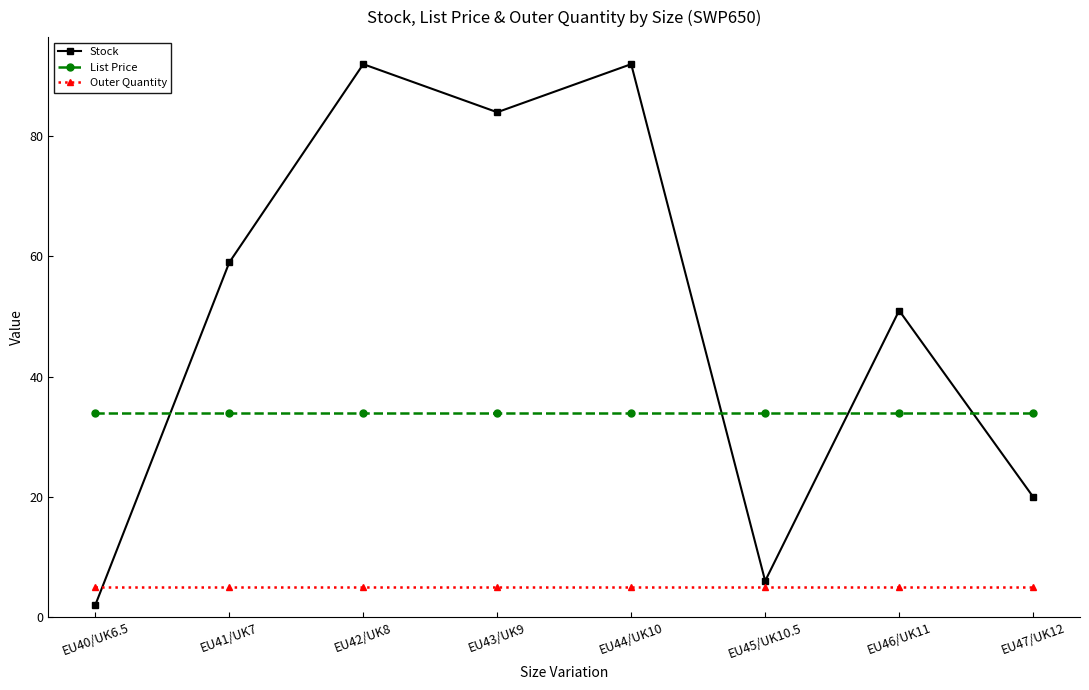

Where do Stock and List Price first cross each other?

EU40/UK6.5 and EU41/UK7